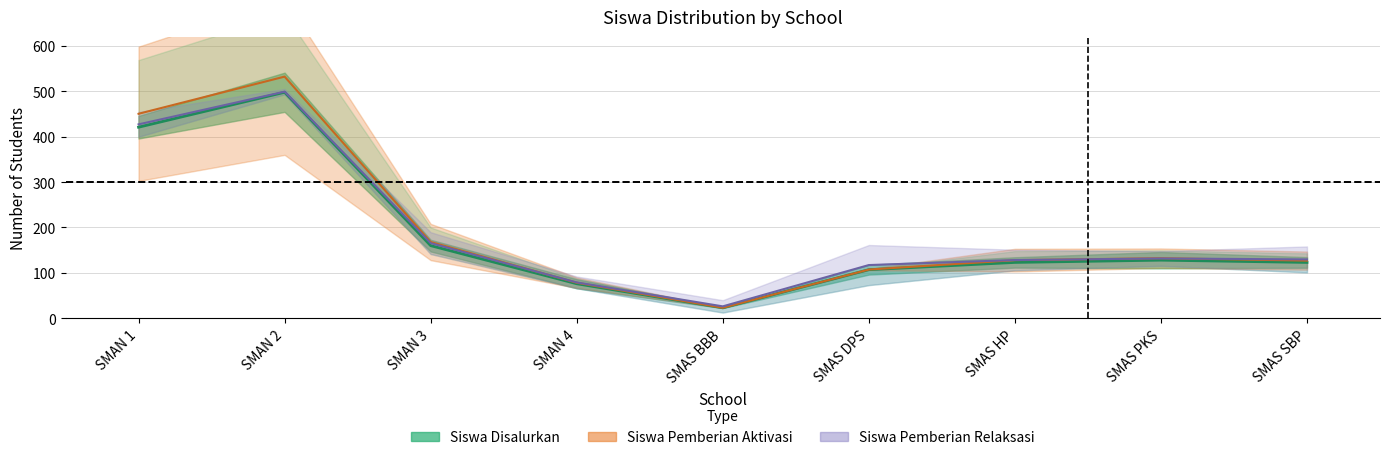

Which has a higher value, SMAN 2 or SMAS DPS?

SMAN 2